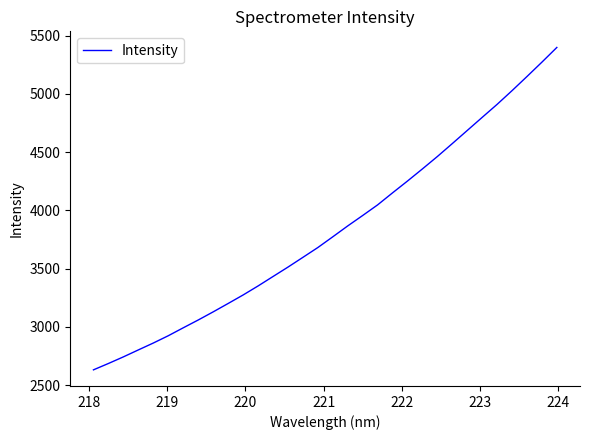

What is the greatest value displayed?

5397.7